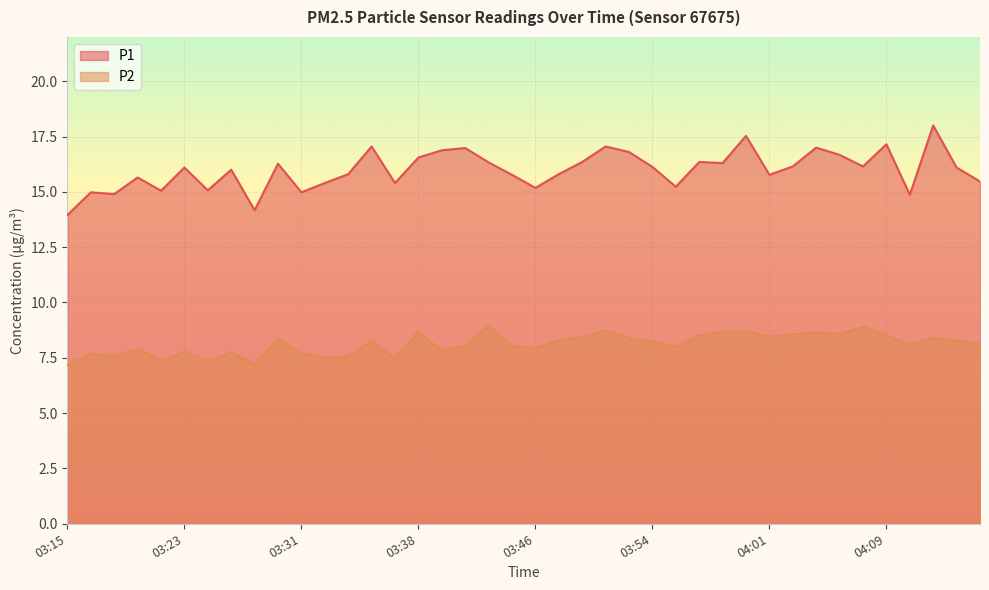

At which label is P2 closest to 8?

03:55